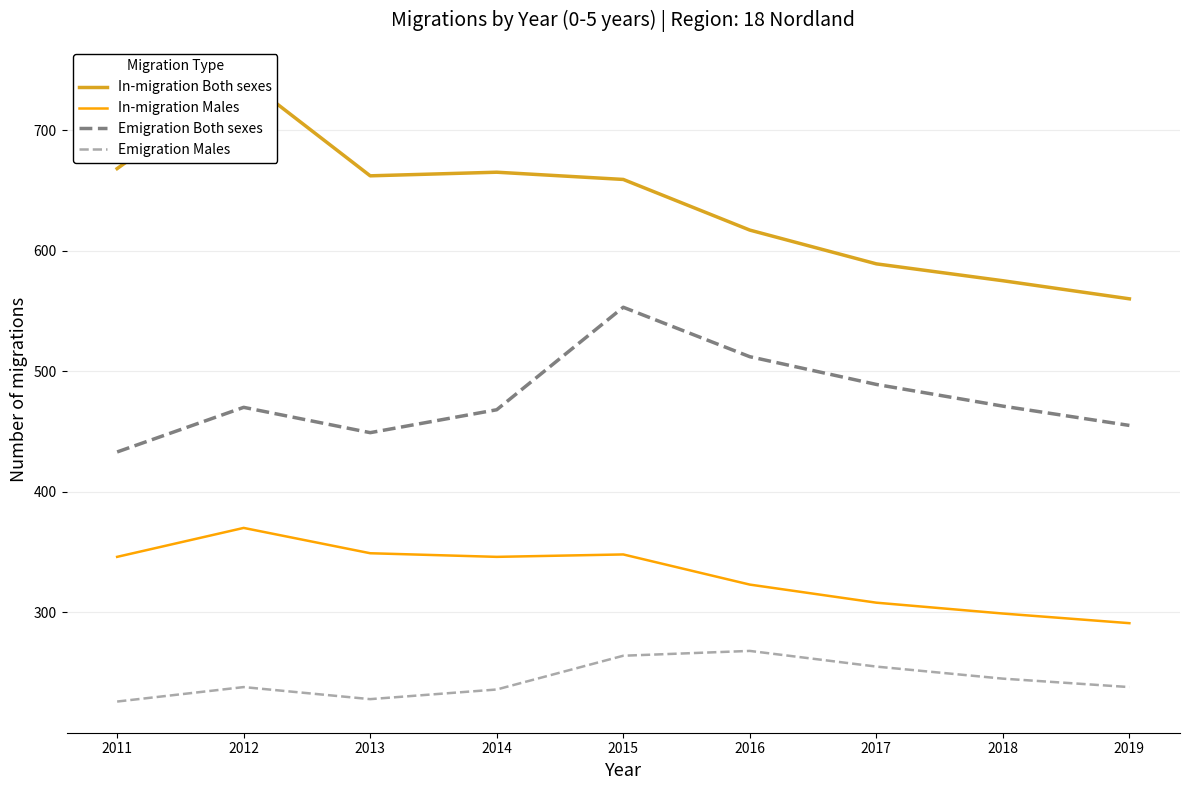

Reading left to right, extract all data points from this chart.

In-migration Both sexes: 668	743	662	665	659	617	589	575	560
In-migration Males: 346	370	349	346	348	323	308	299	291
Emigration Both sexes: 433	470	449	468	553	512	489	471	455
Emigration Males: 226	238	228	236	264	268	255	245	238